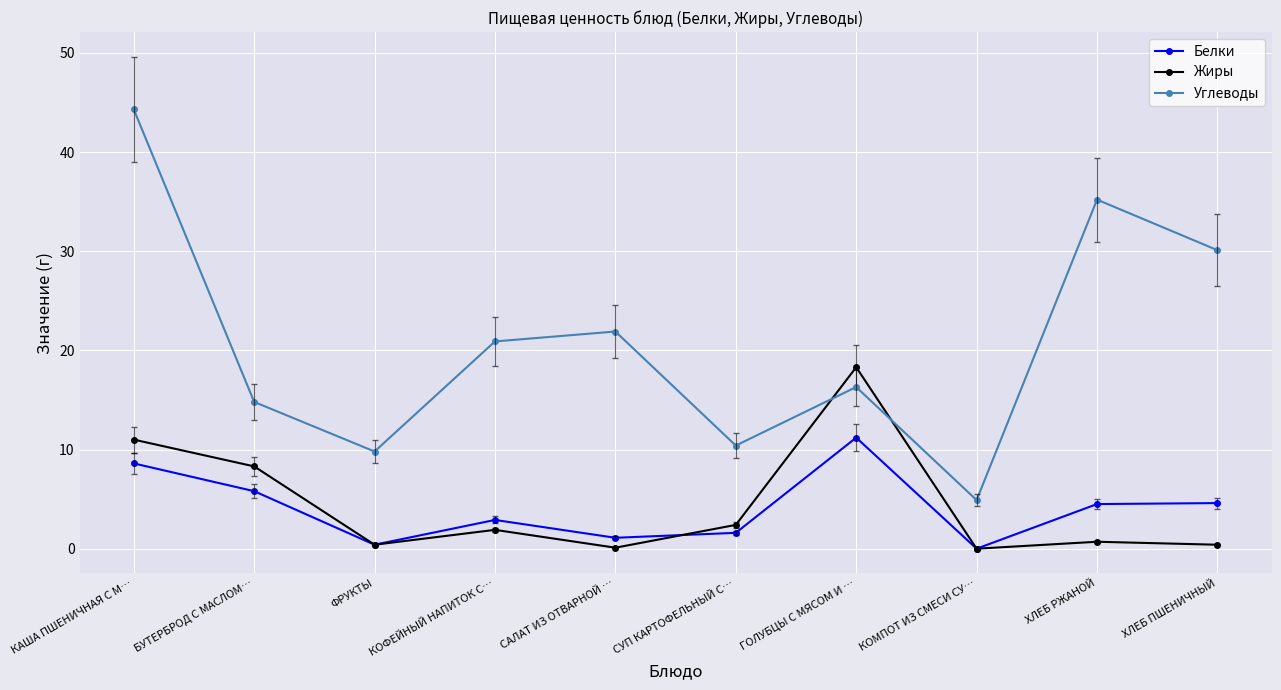

What are all the series names shown in the legend?

Белки, Жиры, Углеводы